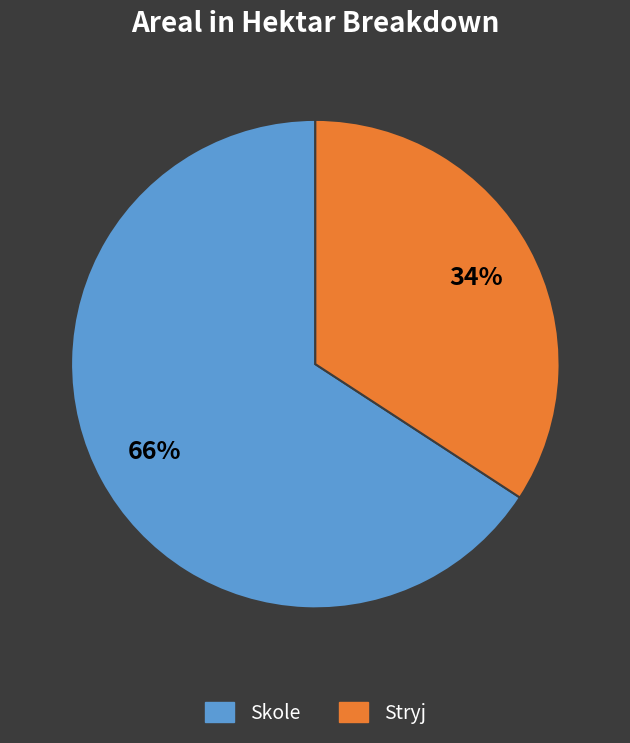

Do Skole and Stryj together represent more than half of the pie?

Yes